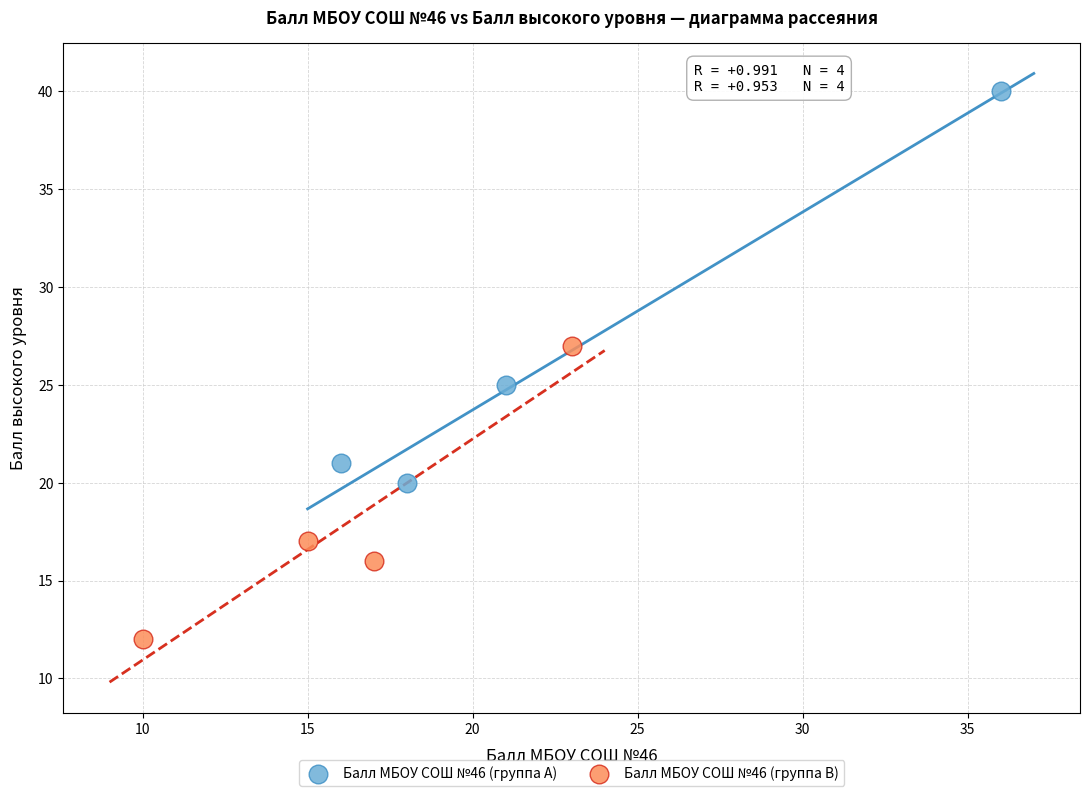

Which series contains the lowest Y value?

Балл МБОУ СОШ №46 (группа B)